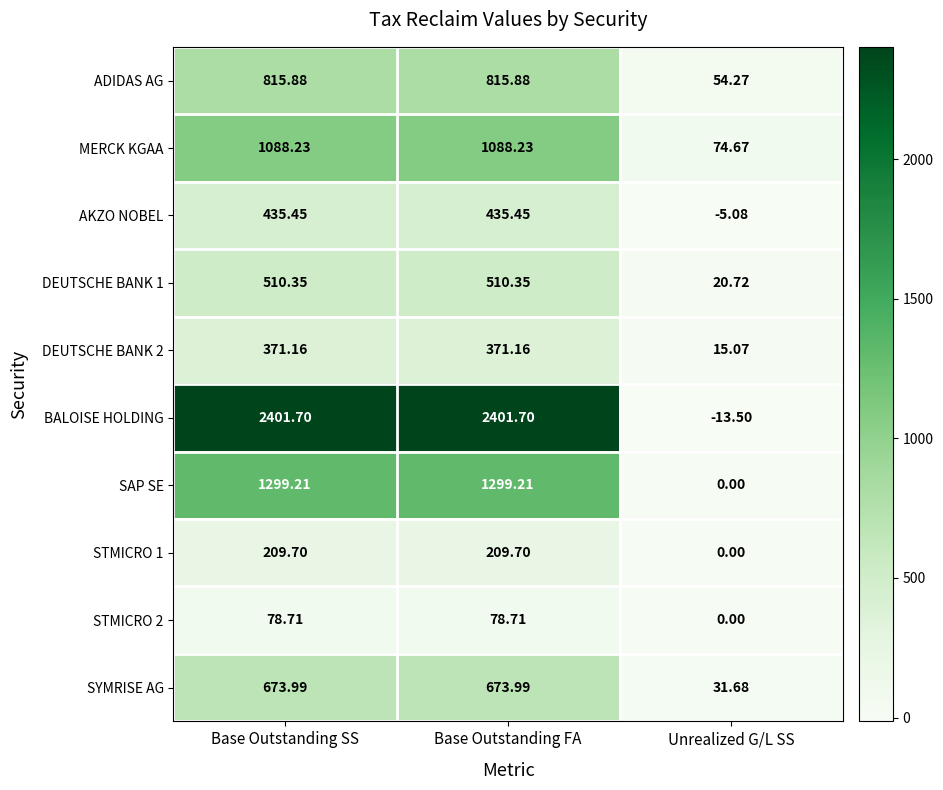

At which label does STMICRO 2 first exceed 78?

Base Outstanding SS